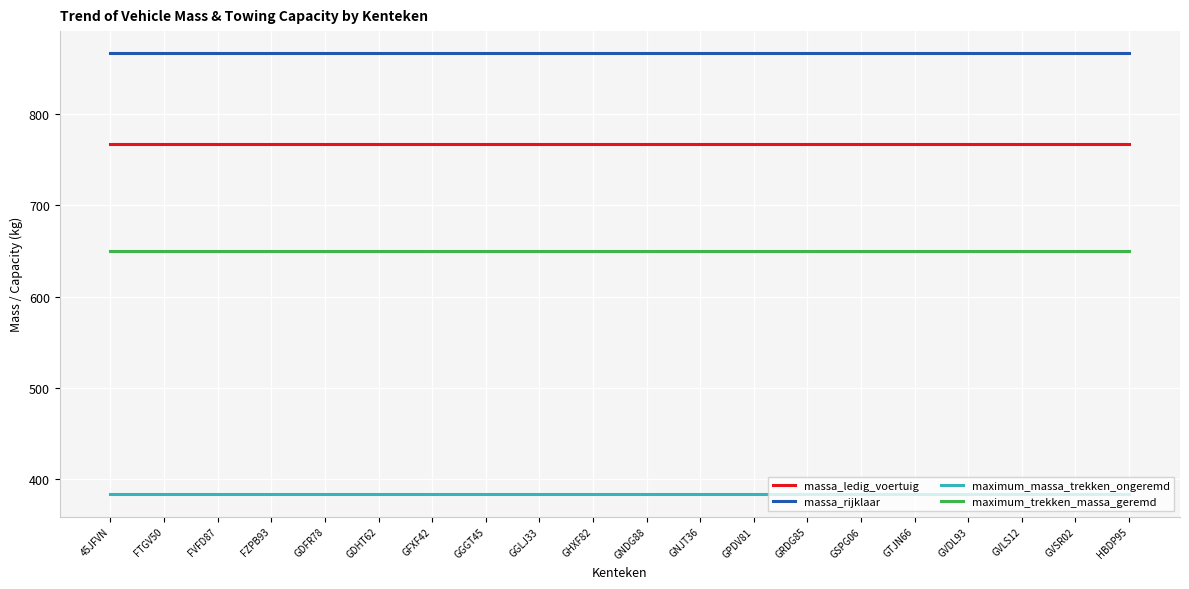

What is the minimum value shown in the chart?

383